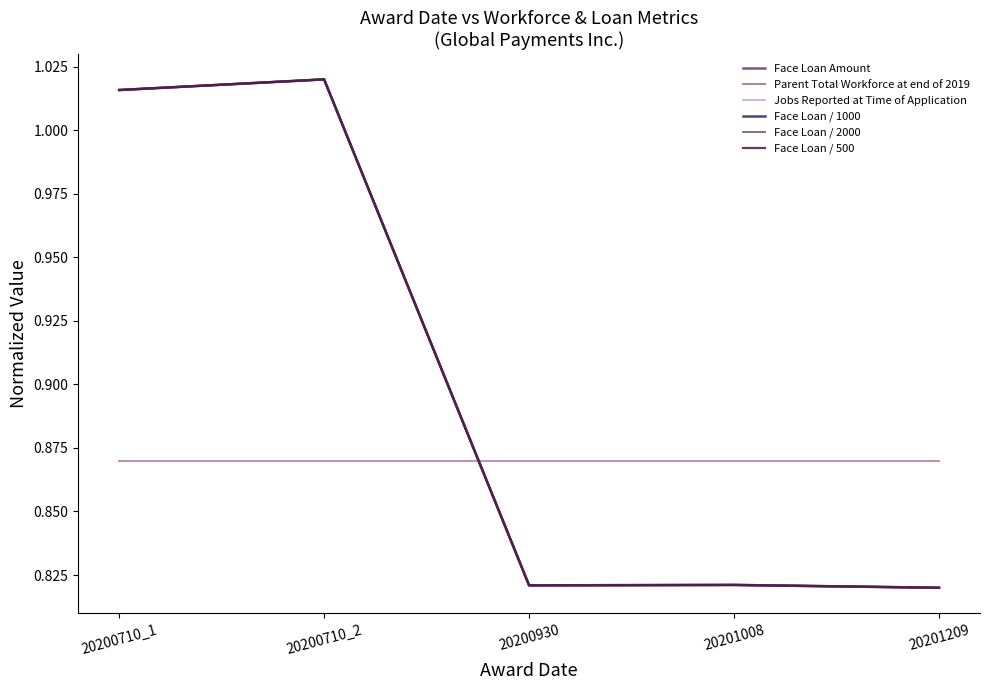

Does the chart have visible grid lines?

No